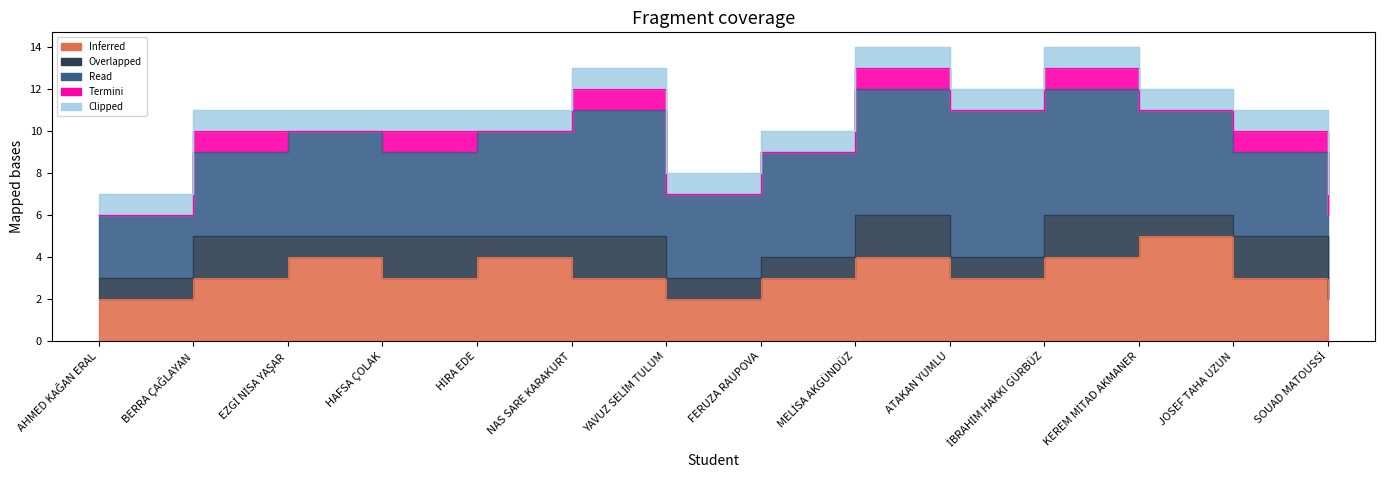

Read the Overlapped value at NAS SARE KARAKURT.

2